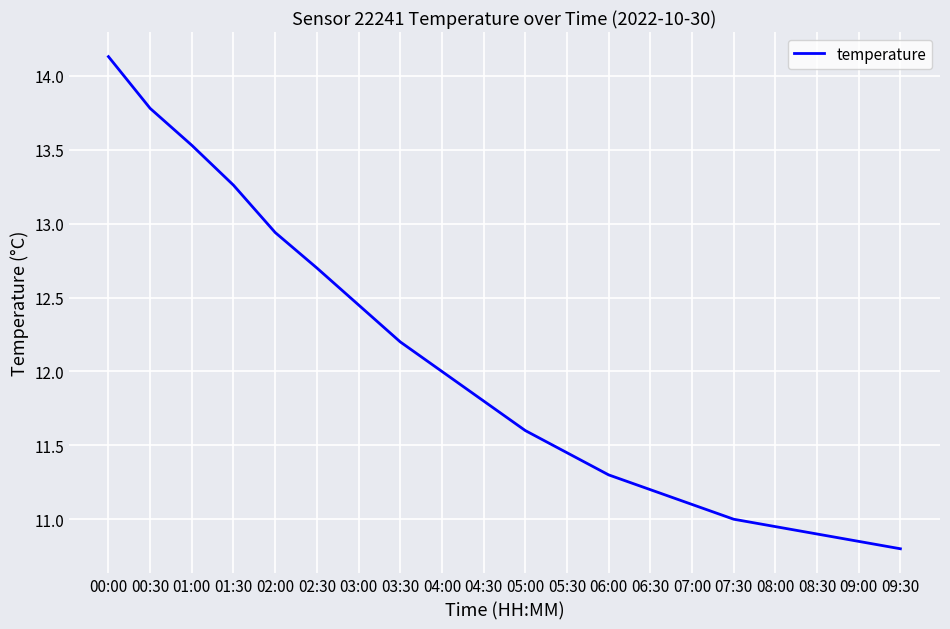

What position from the right is 04:30?

11